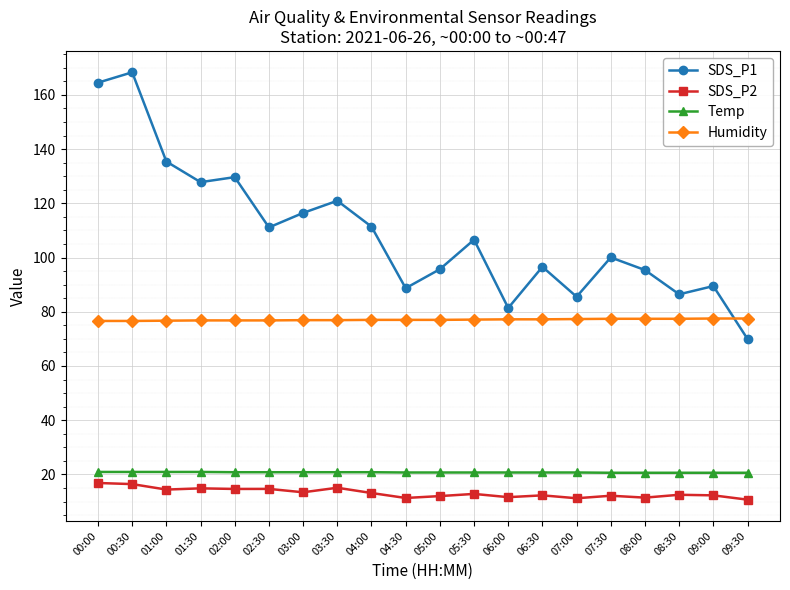

What is the total value across all series at 07:30?

210.2